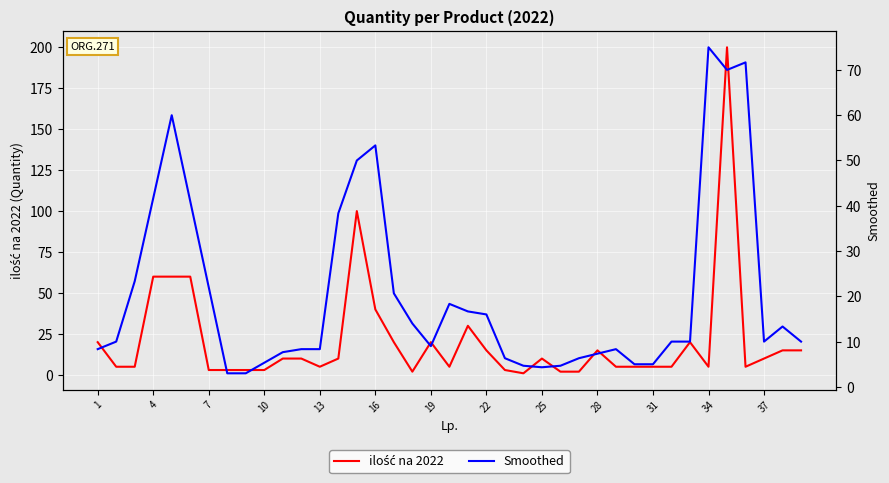

What is the greatest value displayed?

200.0